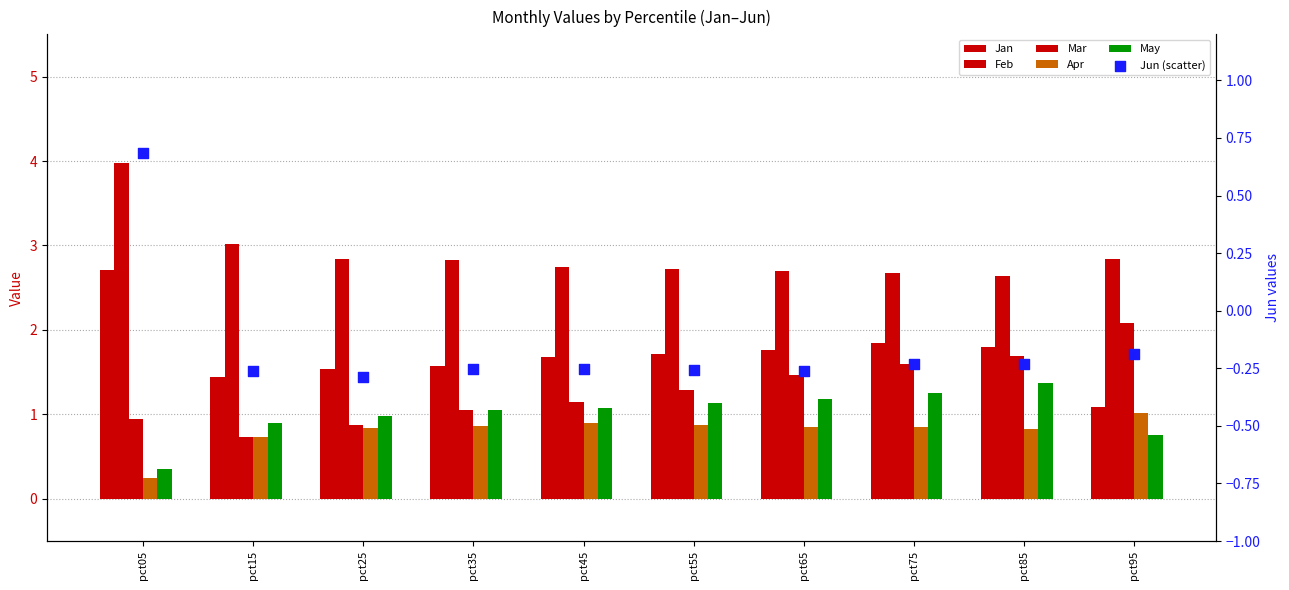

Is the value of Feb at pct15 greater than the value of Jan at pct15?

Yes